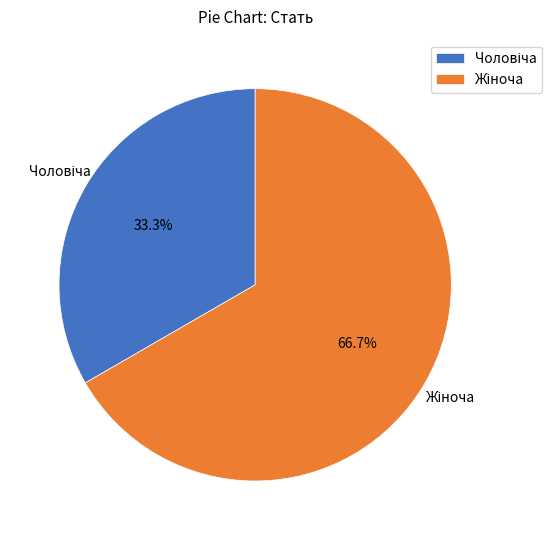

Is there any slice that represents more than half of the pie?

Yes